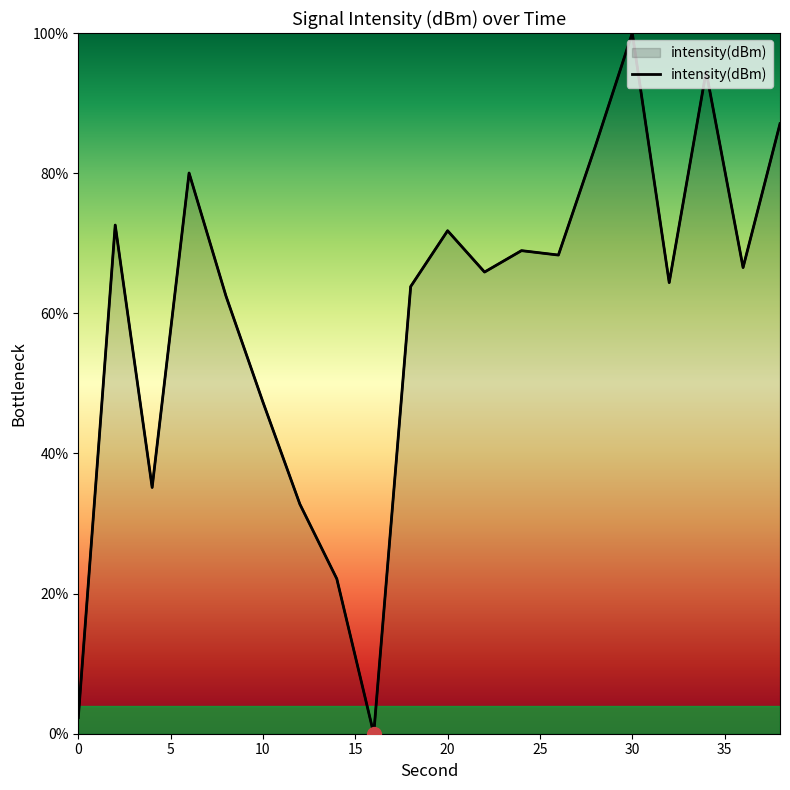

Reading left to right, list all the values displayed in this chart.

2.3	72.6	35.1	80.0	62.4	47.3	32.8	22.1	0.0	63.8	71.8	65.9	68.9	68.3	83.8	100.0	64.4	94.5	66.5	87.1